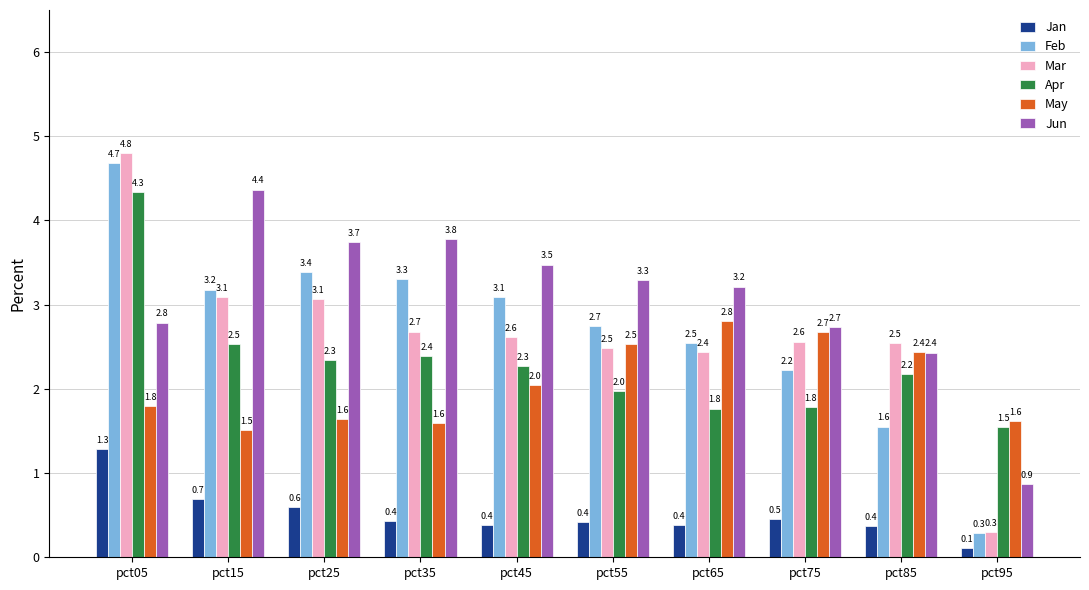

What is the maximum value shown in the chart?

4.8